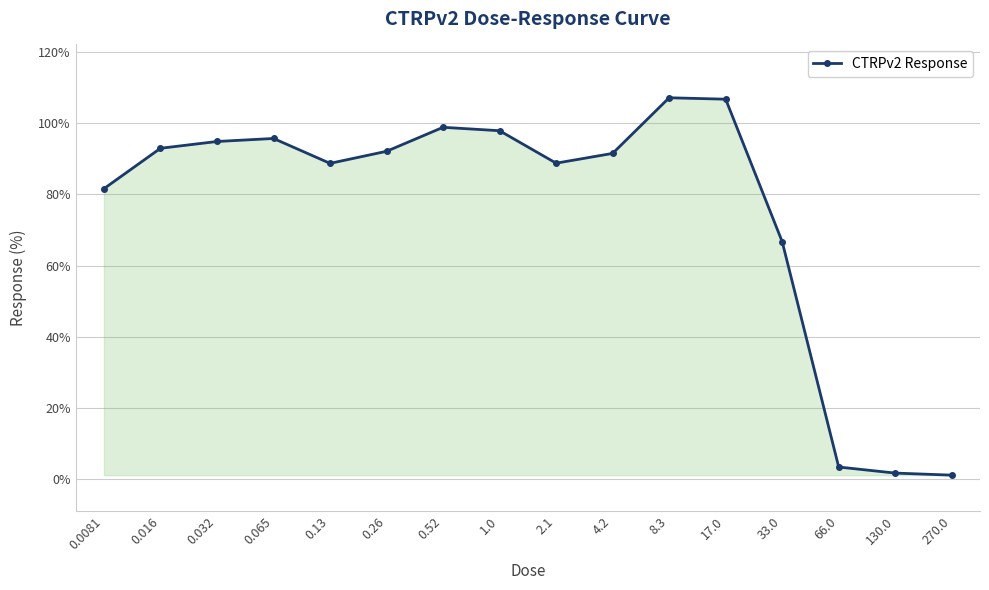

Which has a higher value, 2.1 or 0.016?

0.016